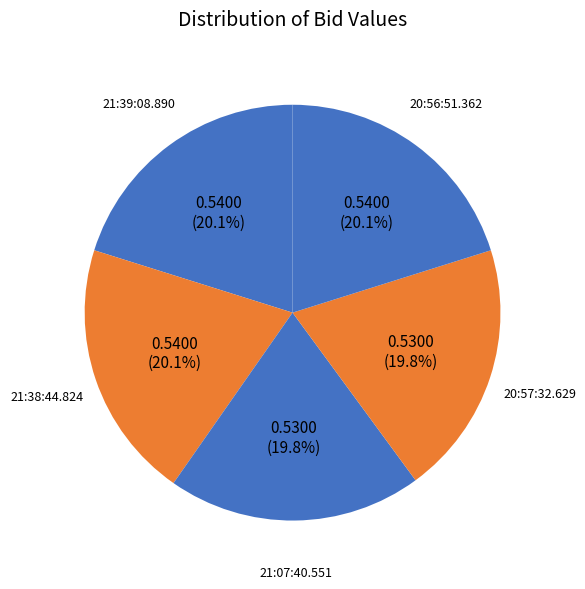

Is there a majority slice in this chart?

No